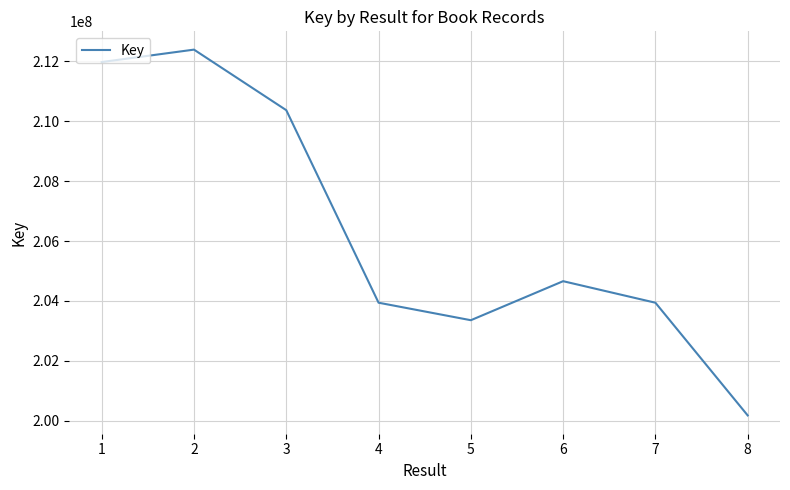

What is the change in value from 1 to 7?

-8037689